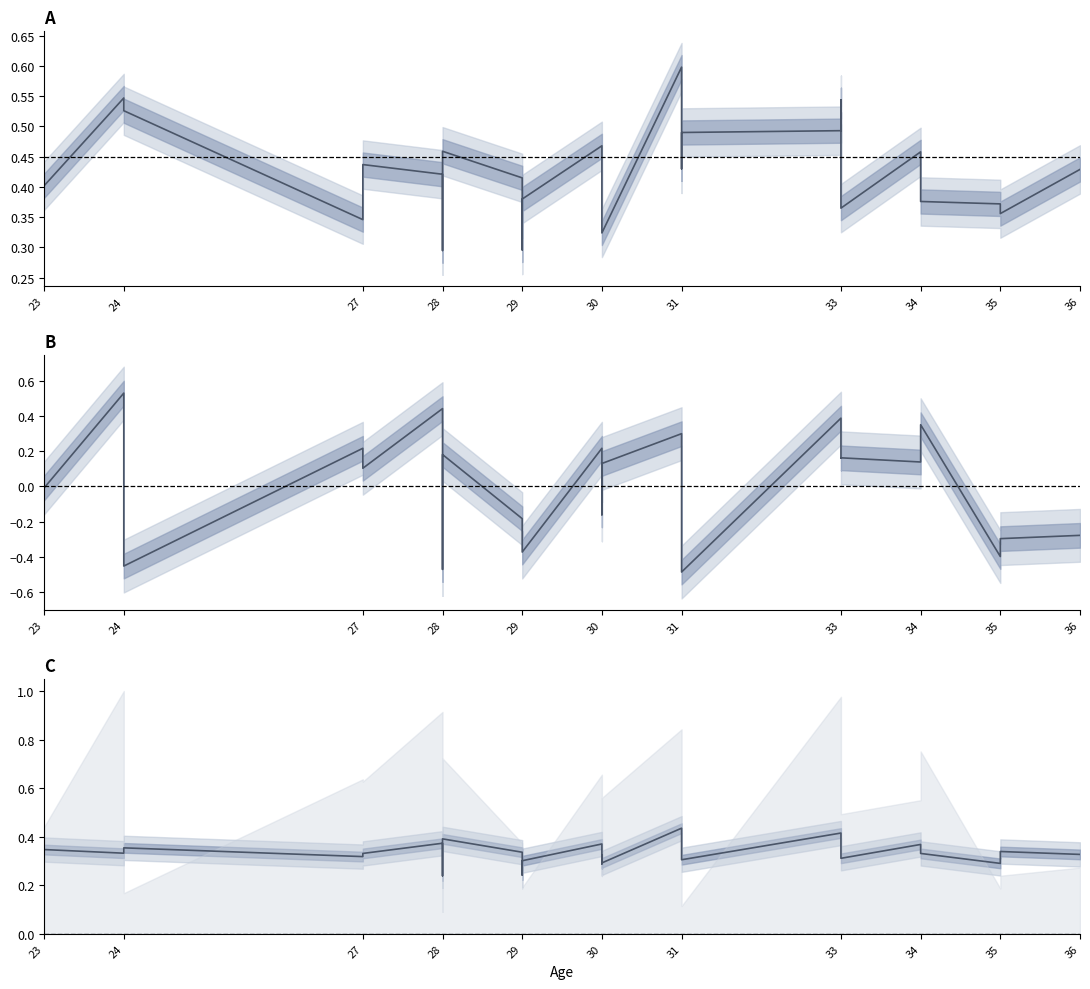

How many lines are shown in the chart?

3